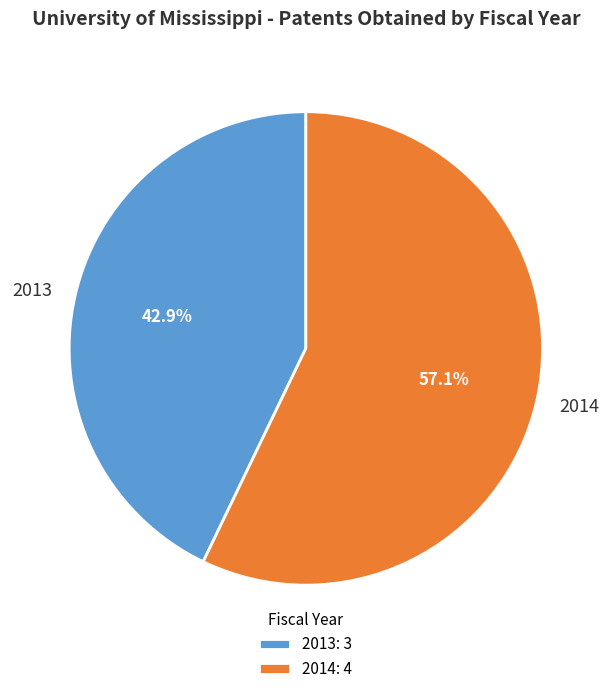

Combined, what portion of the pie is 2013 and 2014?

100.0%